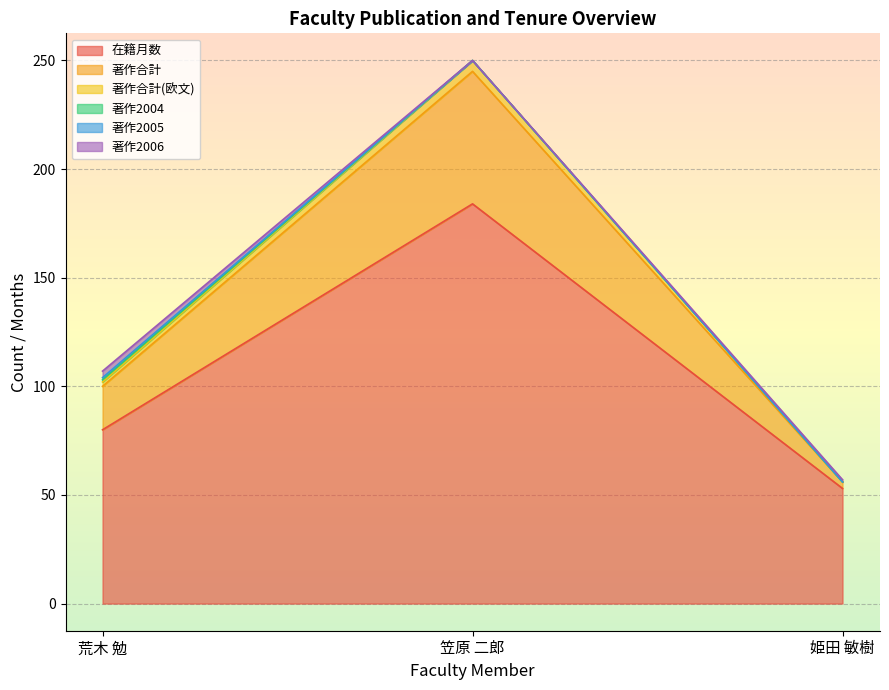

List the labels in order of 在籍月数 value, largest first.

笠原 二郎, 荒木 勉, 姫田 敏樹